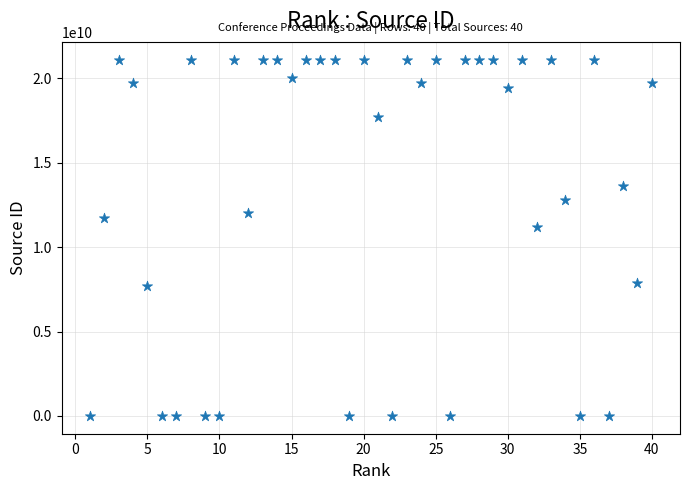

What is the range of Y values (max minus min)?

21100801437